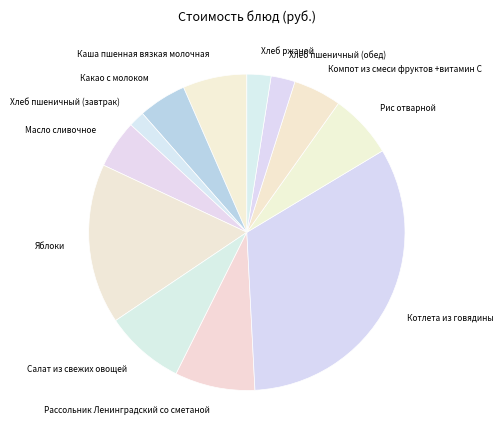

True or false: Масло сливочное accounts for 5% of the total.

True